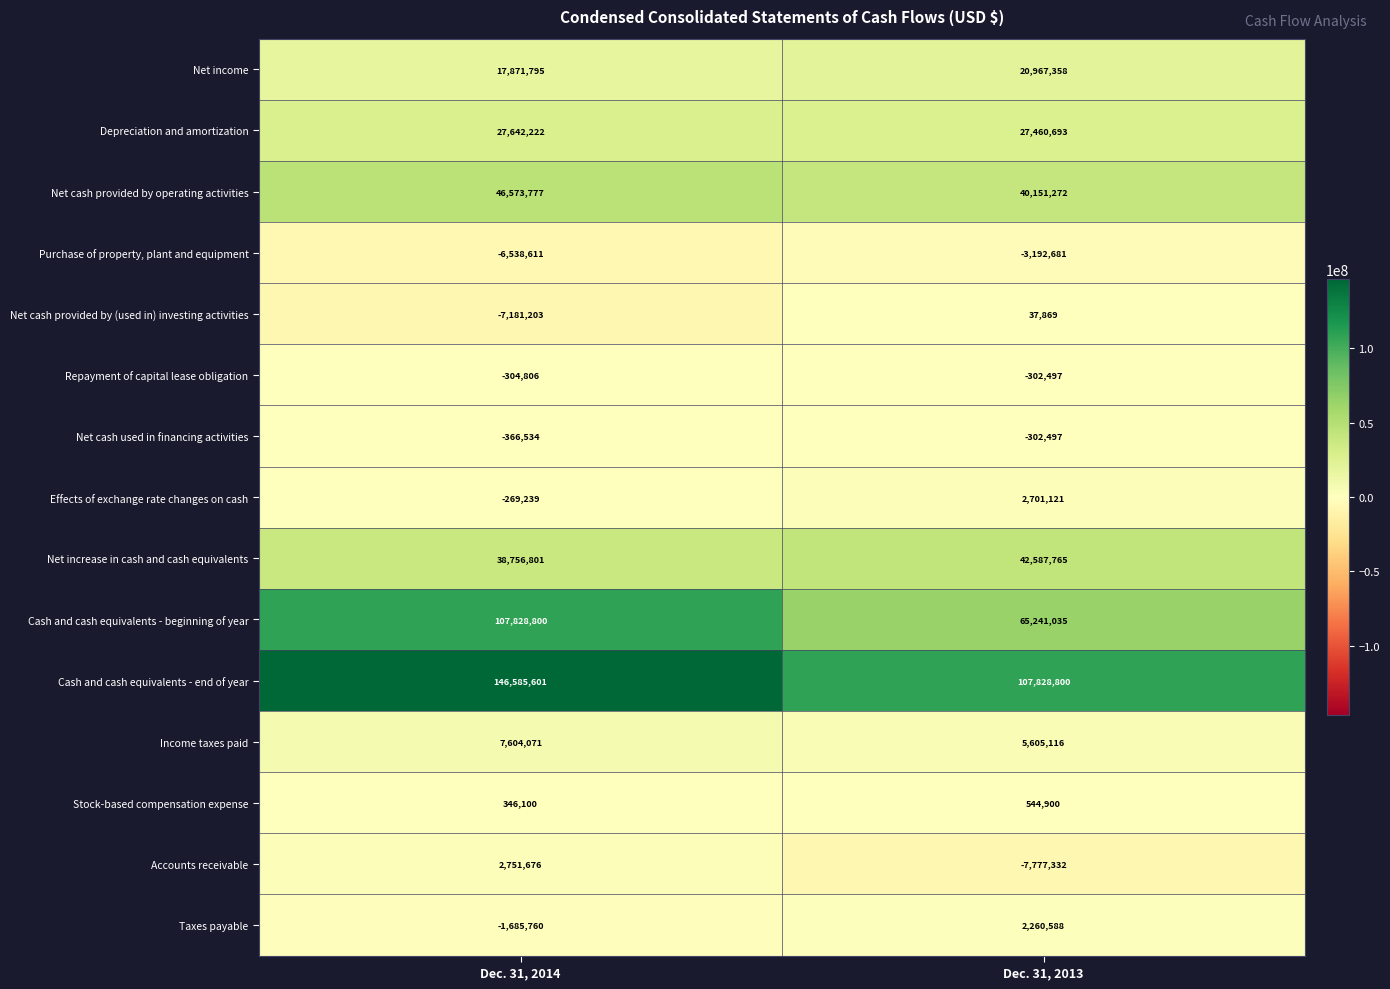

Reading left to right, list all the values displayed in this chart.

Net income: Dec. 31, 2014=17871795	Dec. 31, 2013=20967358
Depreciation and amortization: Dec. 31, 2014=27642222	Dec. 31, 2013=27460693
Net cash provided by operating activities: Dec. 31, 2014=46573777	Dec. 31, 2013=40151272
Purchase of property, plant and equipment: Dec. 31, 2014=-6538611	Dec. 31, 2013=-3192681
Net cash provided by (used in) investing activities: Dec. 31, 2014=-7181203	Dec. 31, 2013=37869
Repayment of capital lease obligation: Dec. 31, 2014=-304806	Dec. 31, 2013=-302497
Net cash used in financing activities: Dec. 31, 2014=-366534	Dec. 31, 2013=-302497
Effects of exchange rate changes on cash: Dec. 31, 2014=-269239	Dec. 31, 2013=2701121
Net increase in cash and cash equivalents: Dec. 31, 2014=38756801	Dec. 31, 2013=42587765
Cash and cash equivalents - beginning of year: Dec. 31, 2014=107828800	Dec. 31, 2013=65241035
Cash and cash equivalents - end of year: Dec. 31, 2014=146585601	Dec. 31, 2013=107828800
Income taxes paid: Dec. 31, 2014=7604071	Dec. 31, 2013=5605116
Stock-based compensation expense: Dec. 31, 2014=346100	Dec. 31, 2013=544900
Accounts receivable: Dec. 31, 2014=2751676	Dec. 31, 2013=-7777332
Taxes payable: Dec. 31, 2014=-1685760	Dec. 31, 2013=2260588